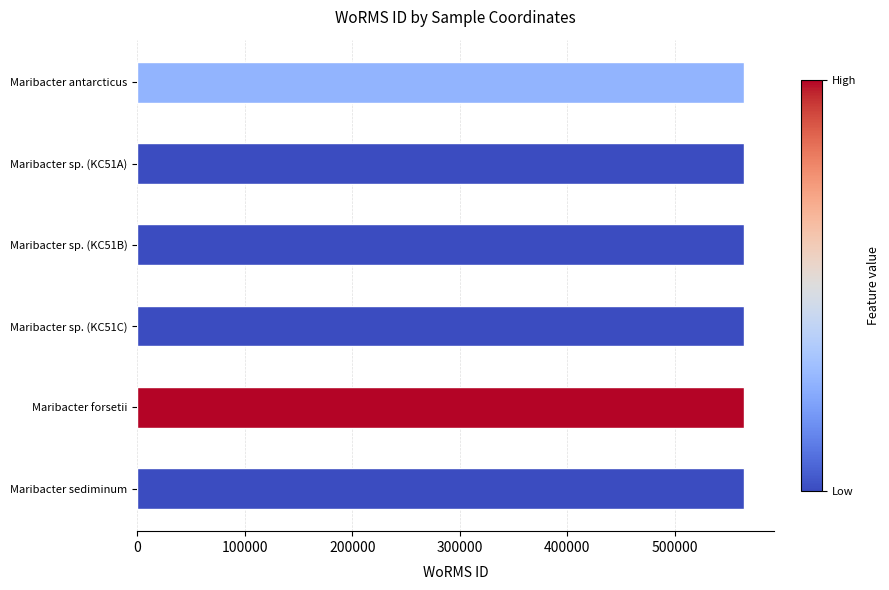

What is the minimum value shown in the chart?

563899